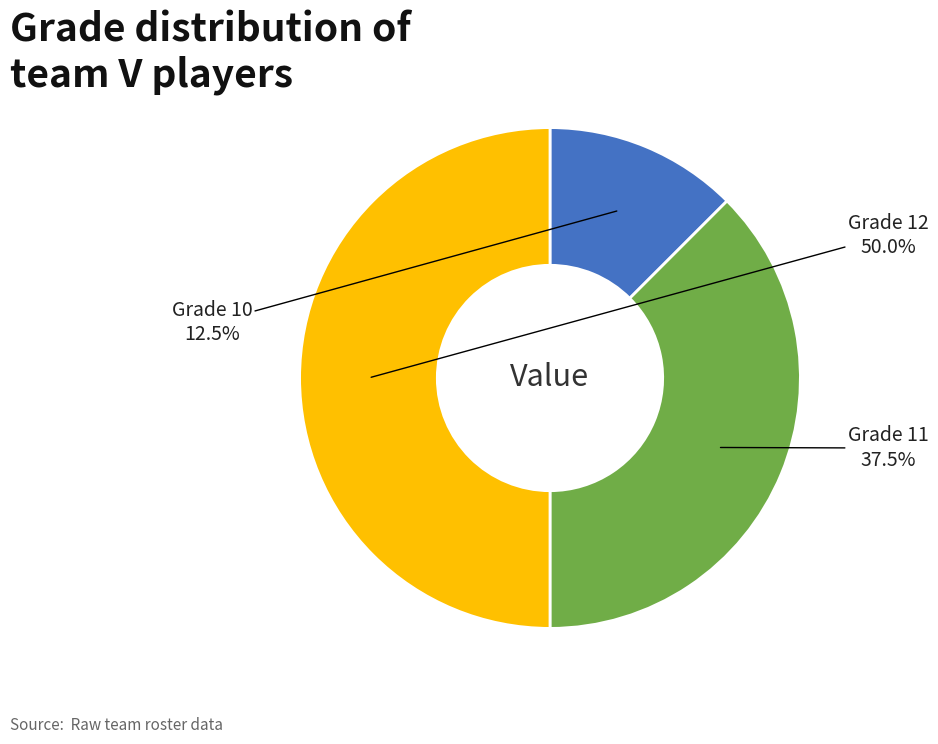

How many slices are in this pie chart?

3